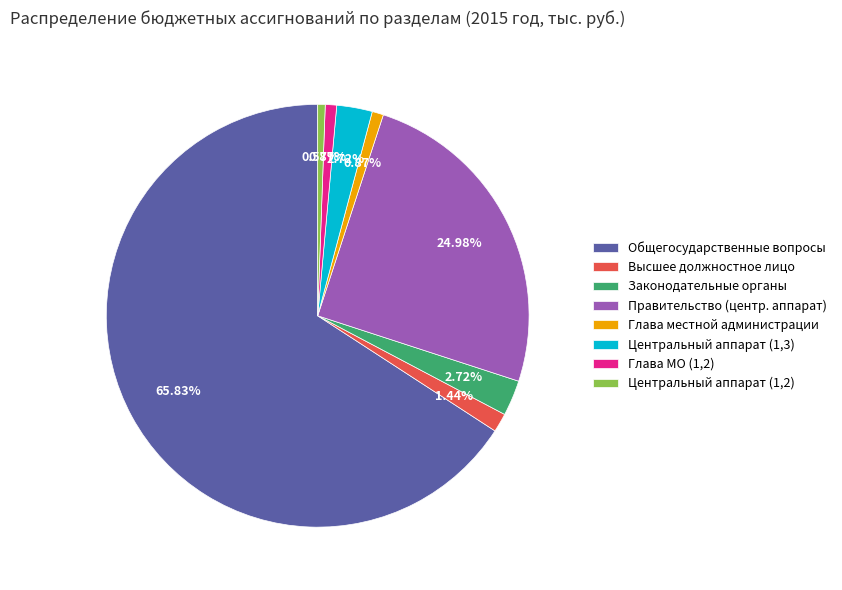

Which slice represents more than half of the pie?

Общегосударственные вопросы